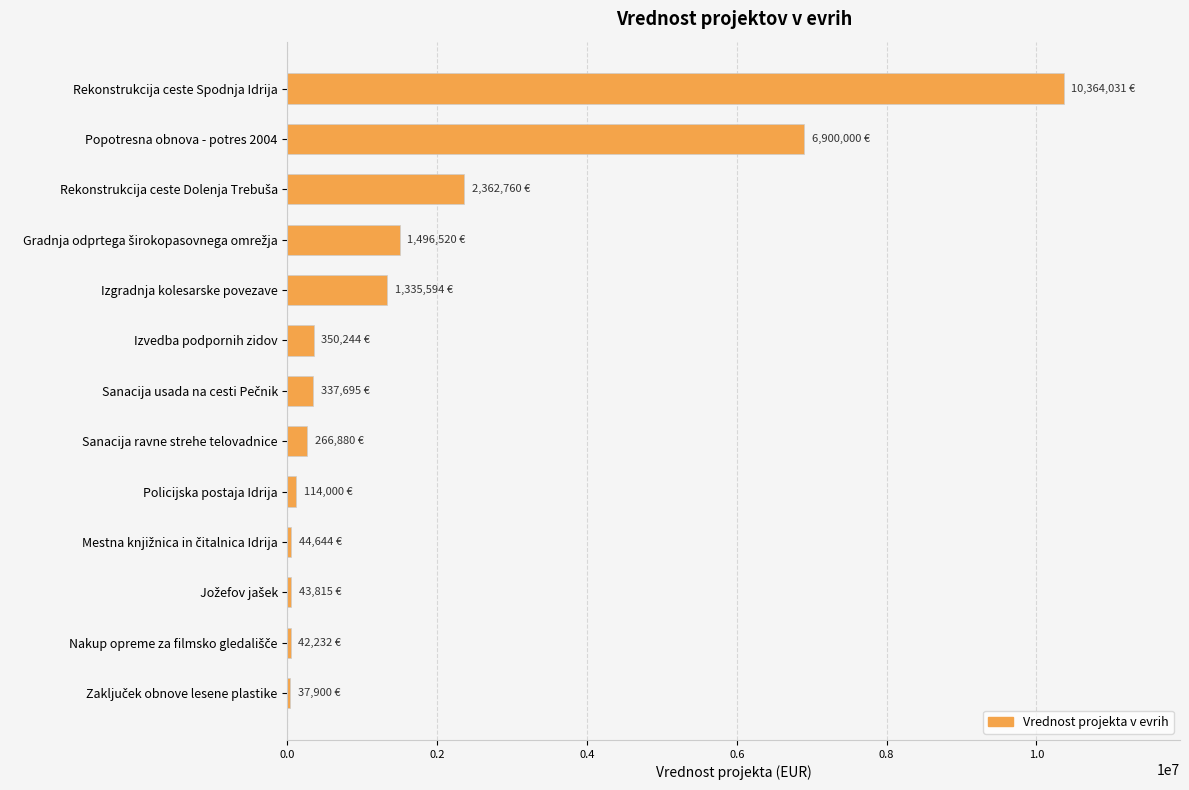

What is the average value?

1822793.4